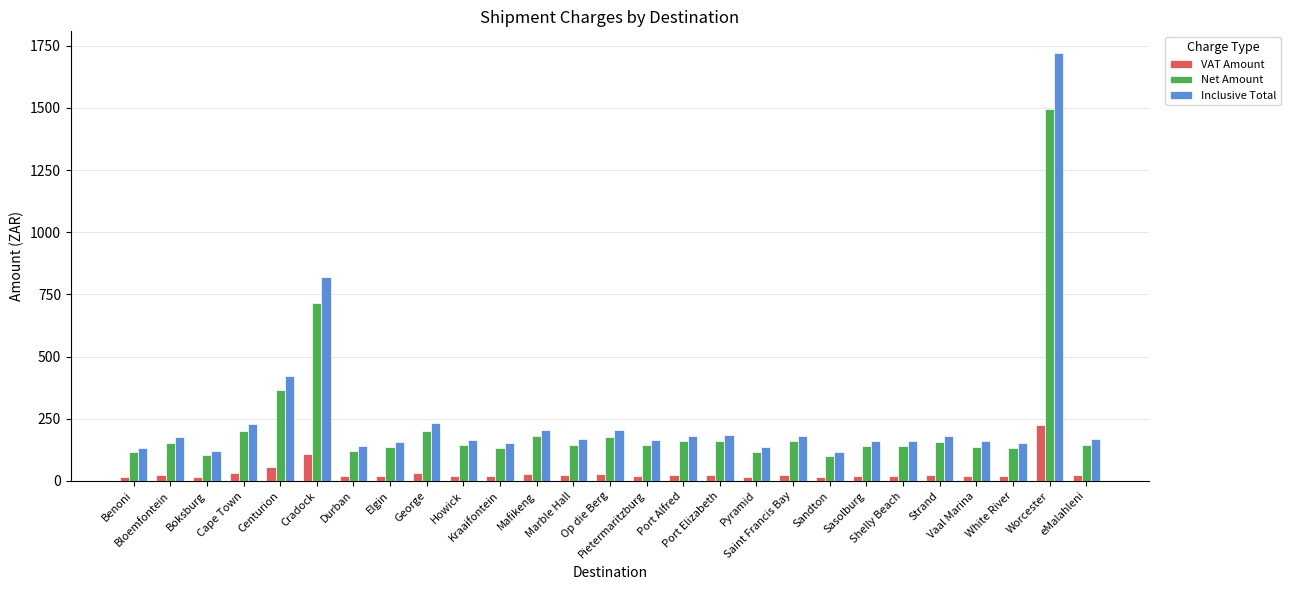

What is the greatest value displayed?

1721.6